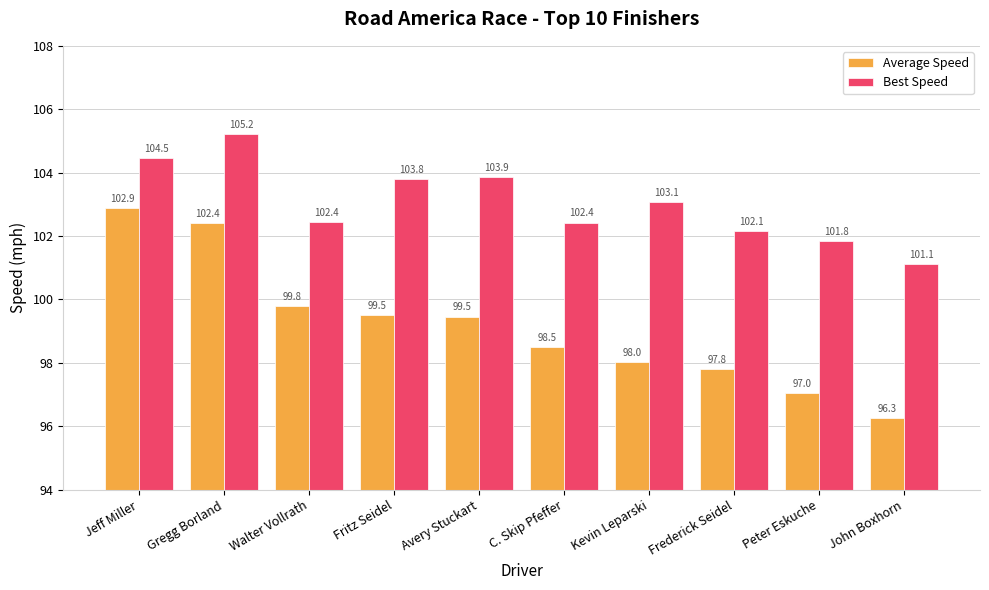

At which category is the sum across all series the highest?

Gregg Borland